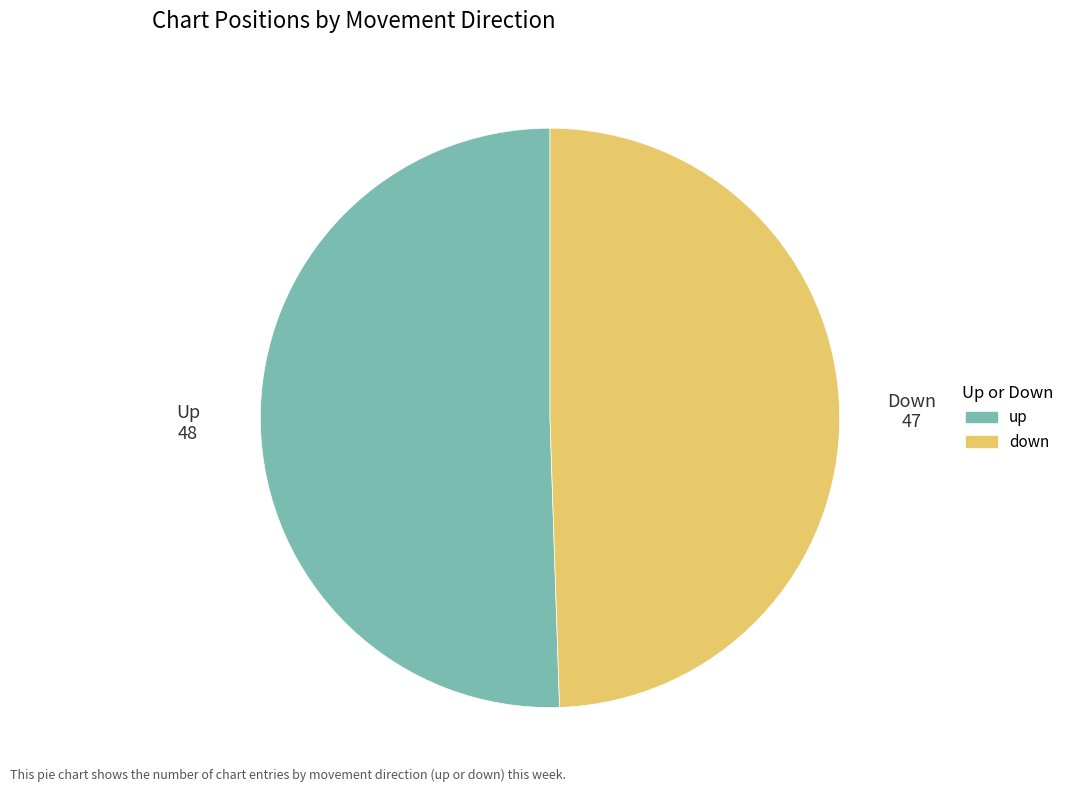

How many slices are in this pie chart?

2